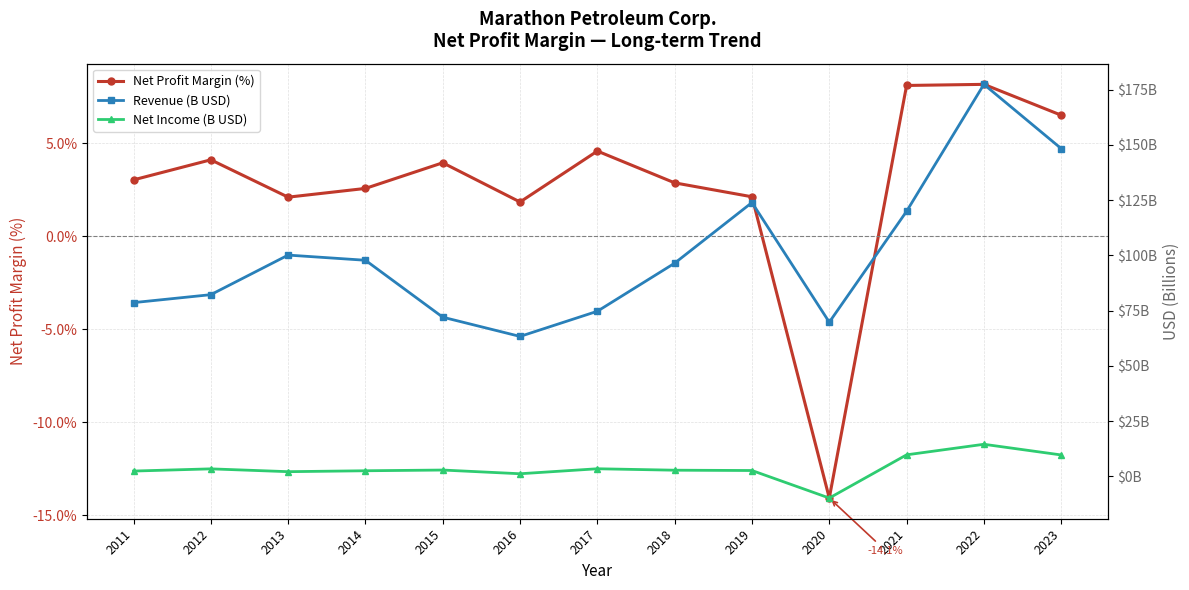

True or false: Net Income (B USD) and Net Profit Margin (%) cross at least once.

True